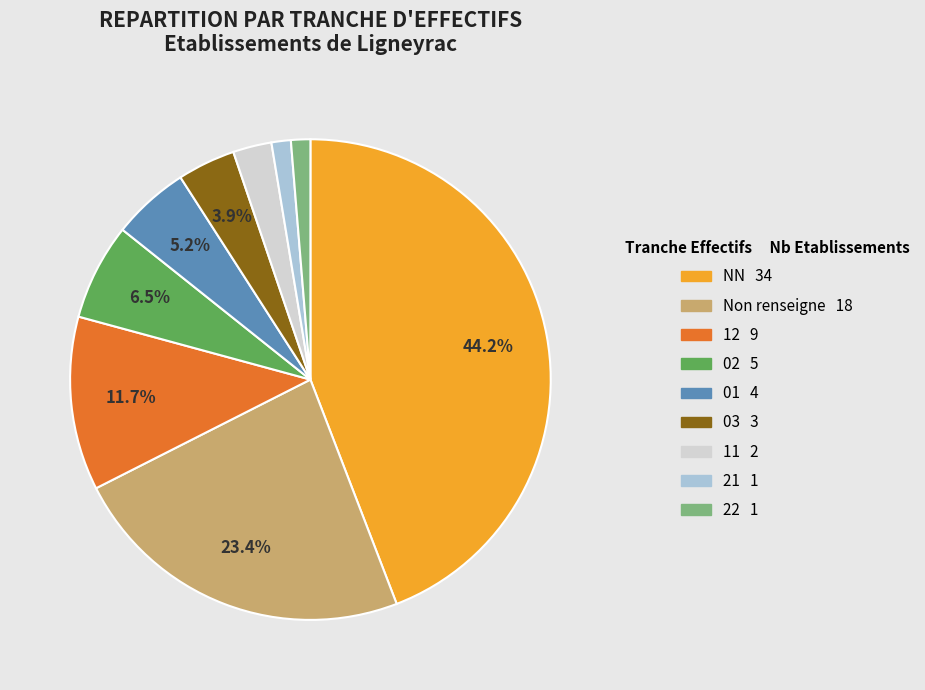

Does any single category account for the majority?

No